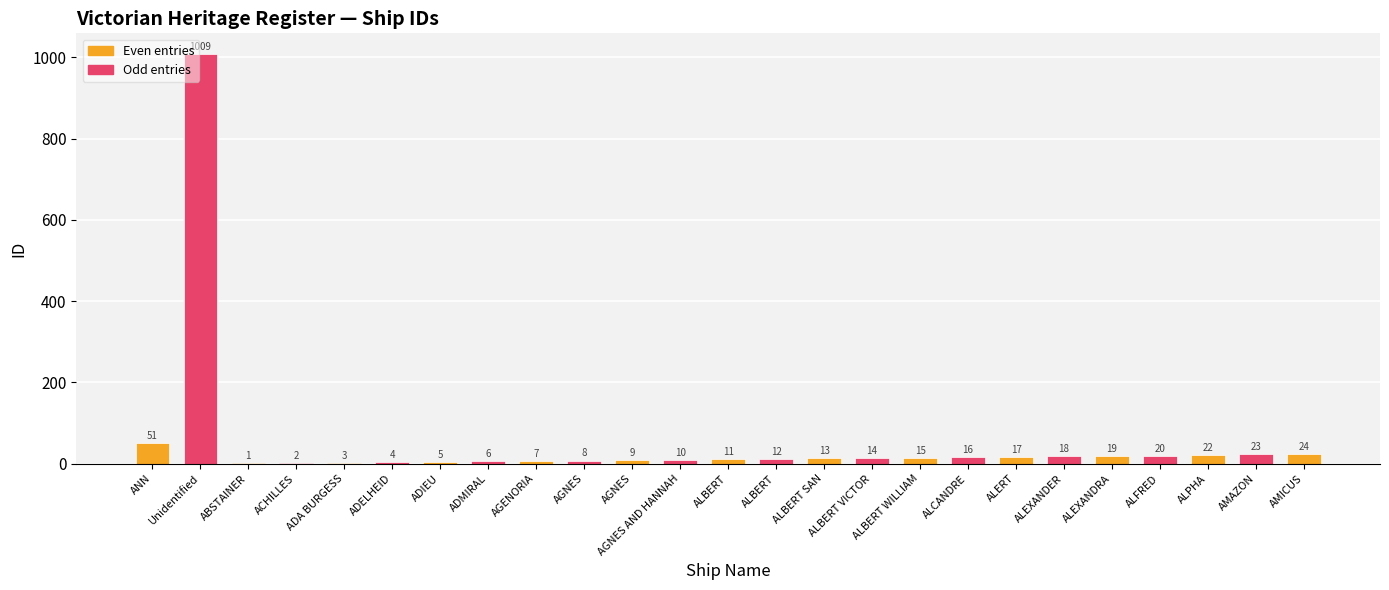

What is the ratio of the value at ALBERT WILLIAM to the value at ABSTAINER?

15.0